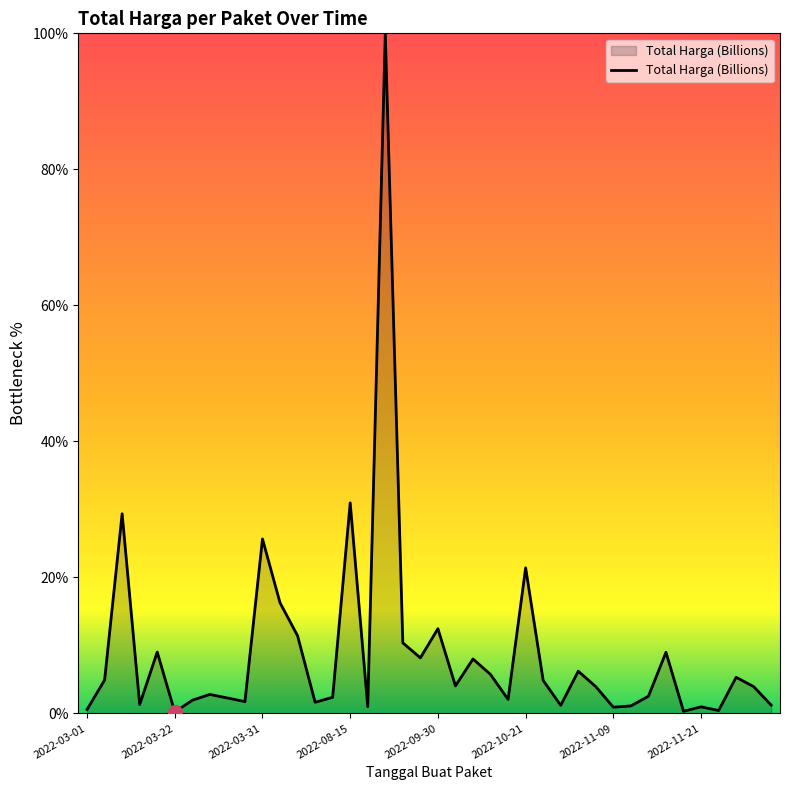

What is the maximum value shown in the chart?

100.0